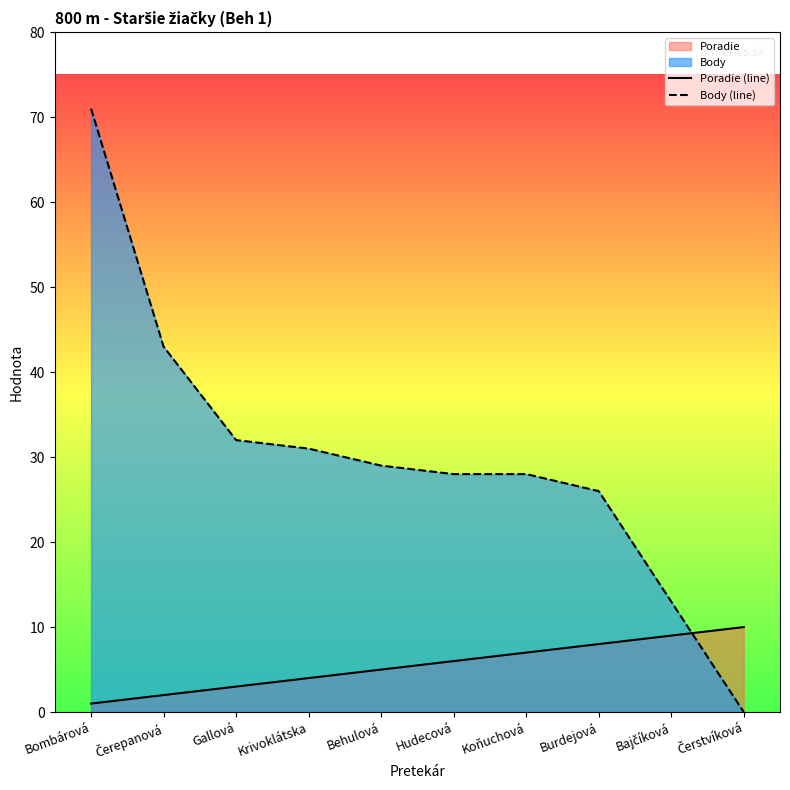

What position from the right is Hudecová?

5